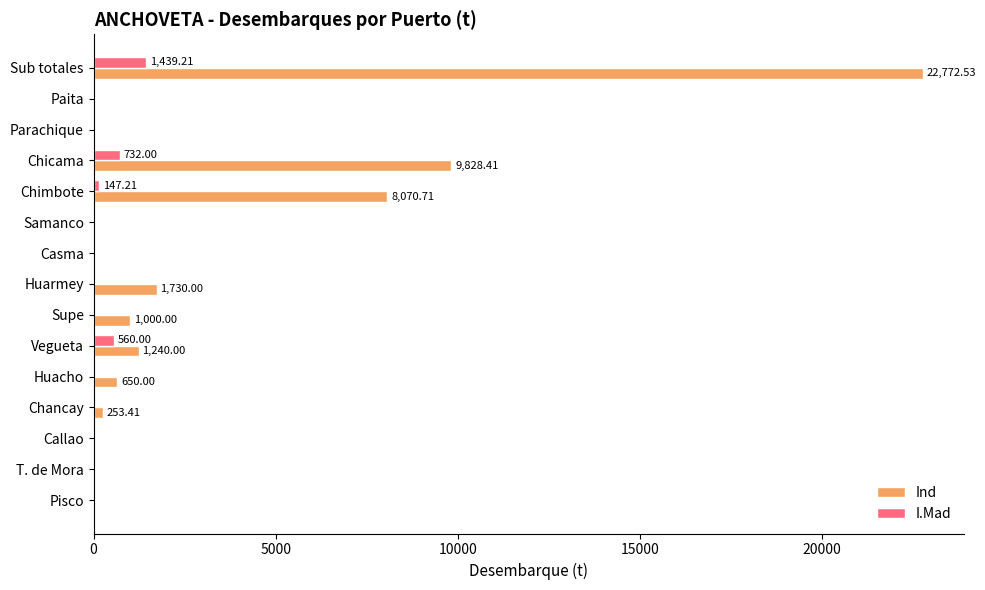

At which label is Ind closest to 11386?

Chicama